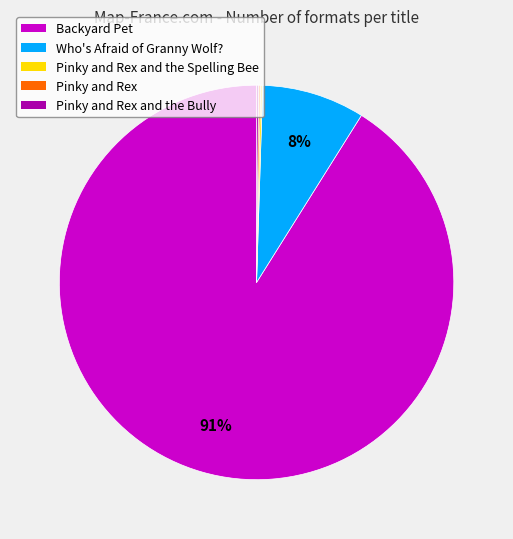

Is it true that Who's Afraid of Granny Wolf? is 8% of the pie?

True